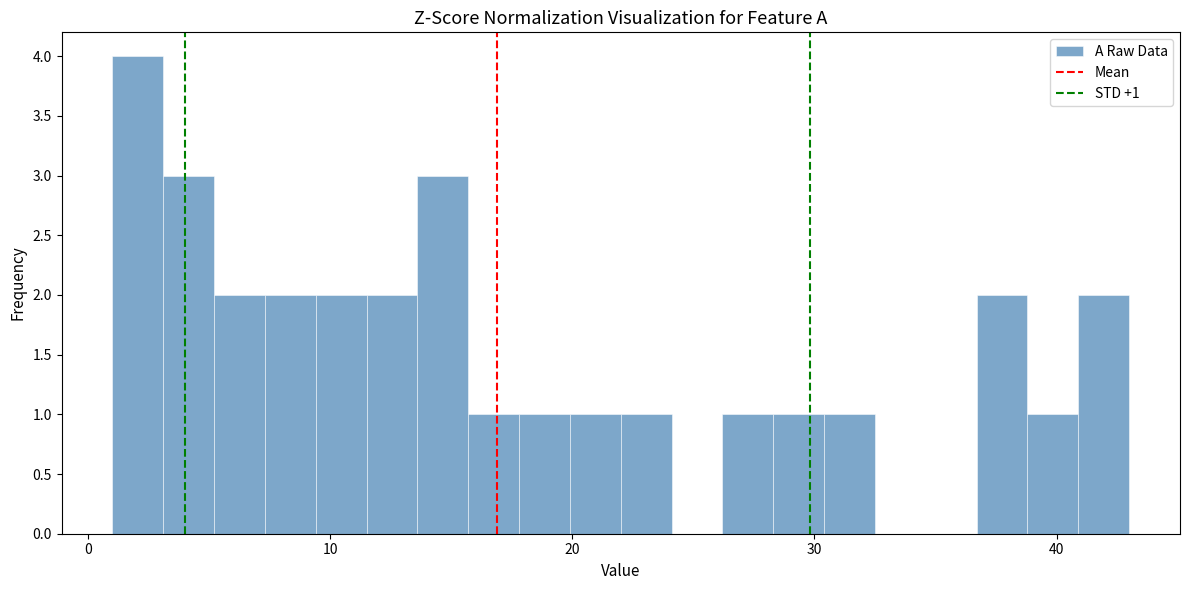

Read against the x-axis, roughly where is the centre of the tallest bar?

2